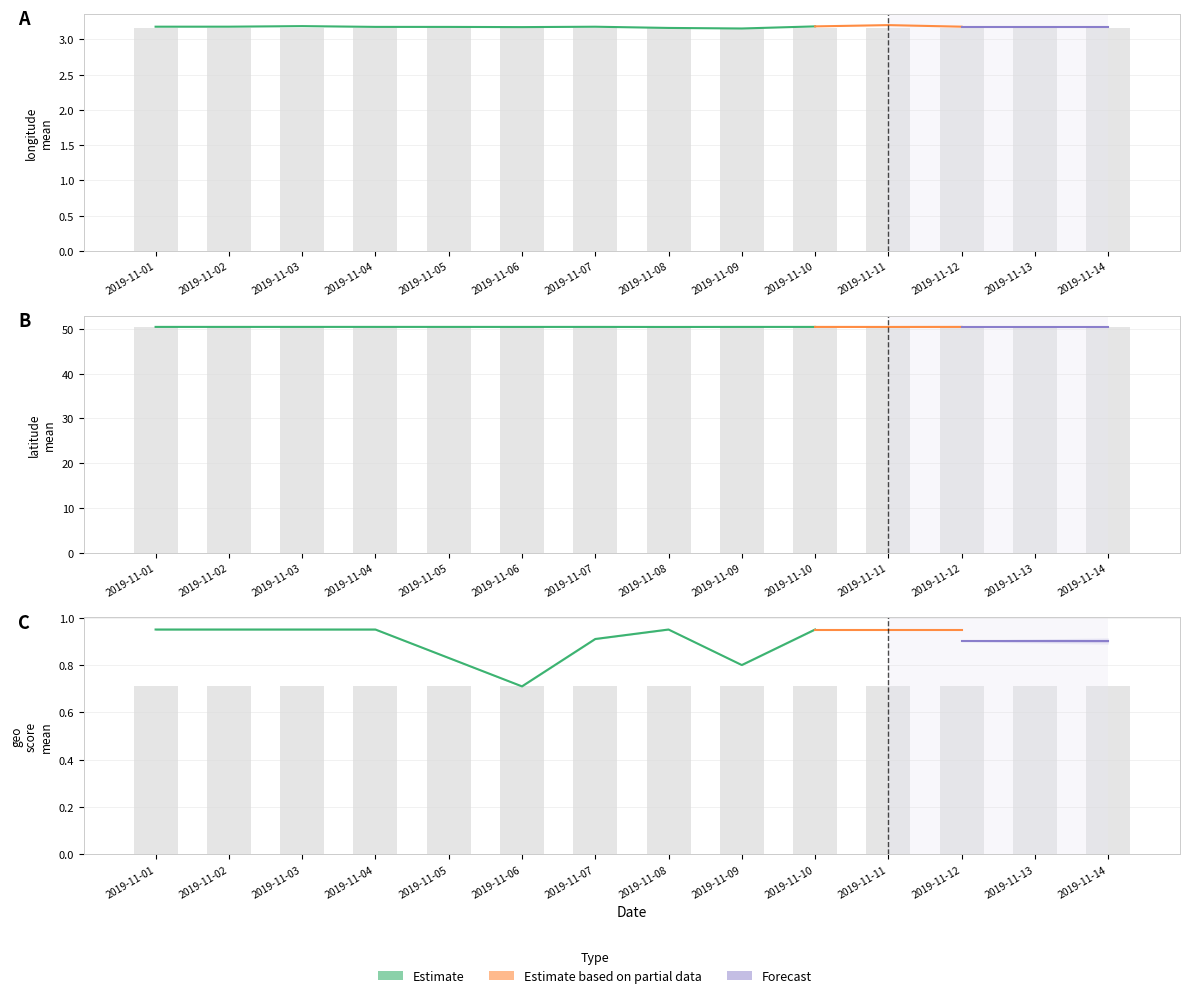

What is the difference between the highest and lowest values at 2019-11-09?

49.7